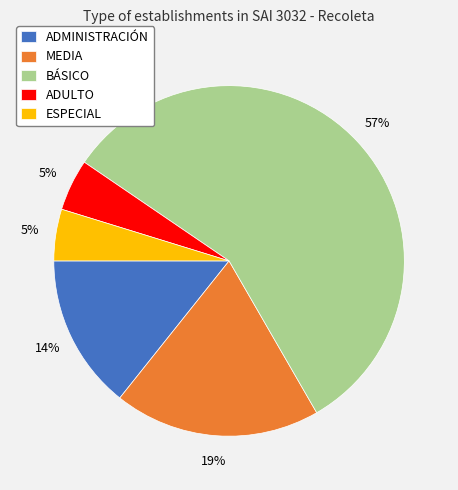

What percentage is the ADULTO slice, to the nearest percent?

5%